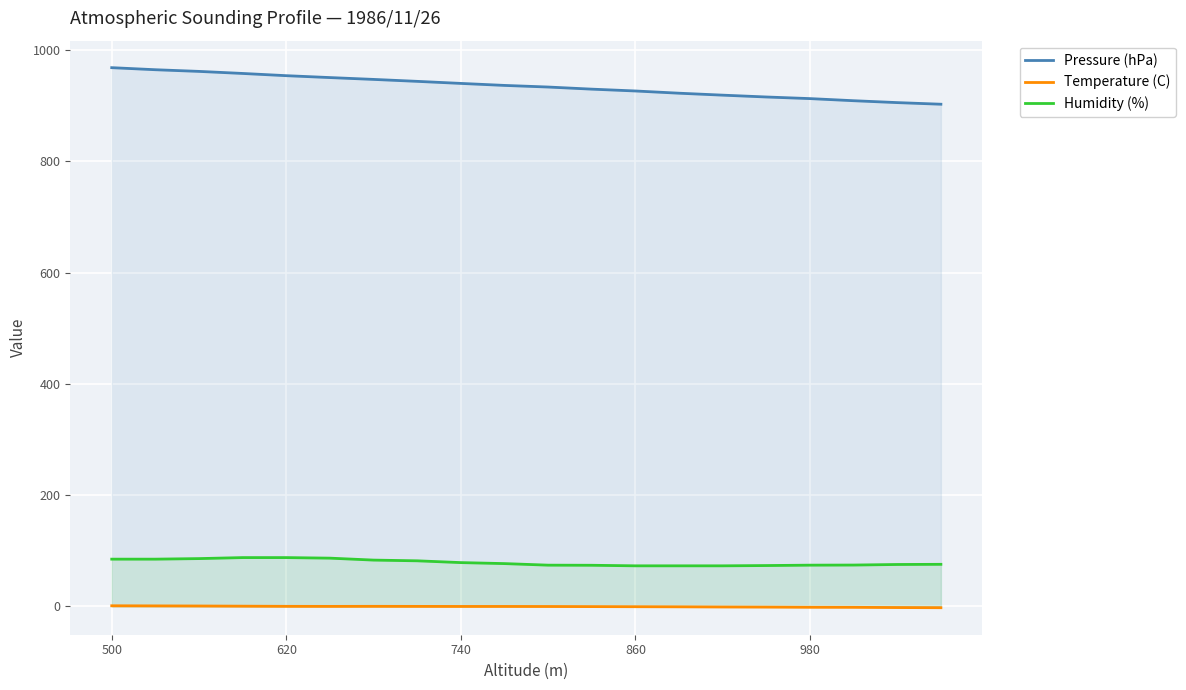

How many interior local peaks does the Temperature (C) series have?

1